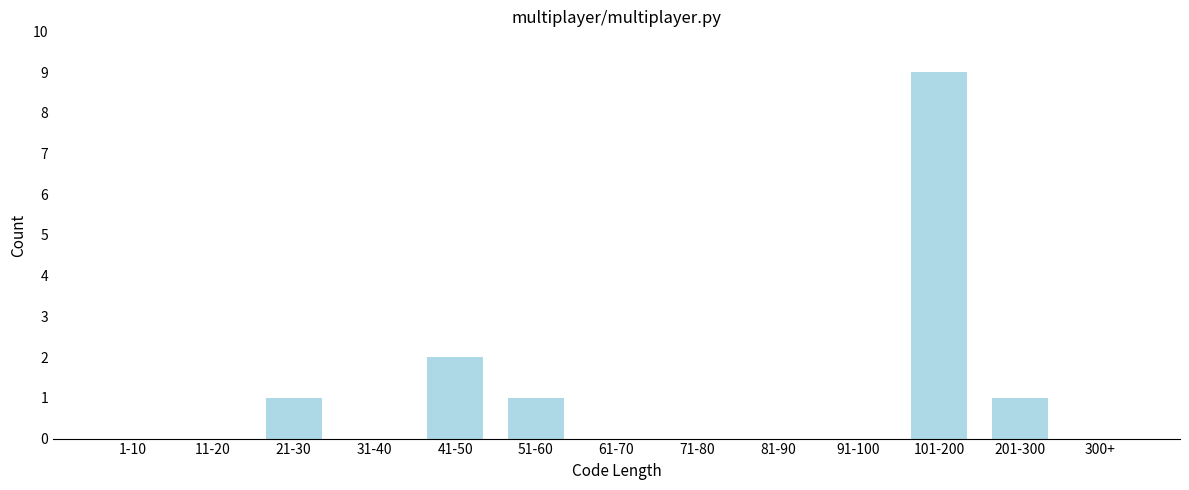

Reading right to left, transcribe all the data shown in this chart.

300+=0	201-300=1	101-200=9	91-100=0	81-90=0	71-80=0	61-70=0	51-60=1	41-50=2	31-40=0	21-30=1	11-20=0	1-10=0